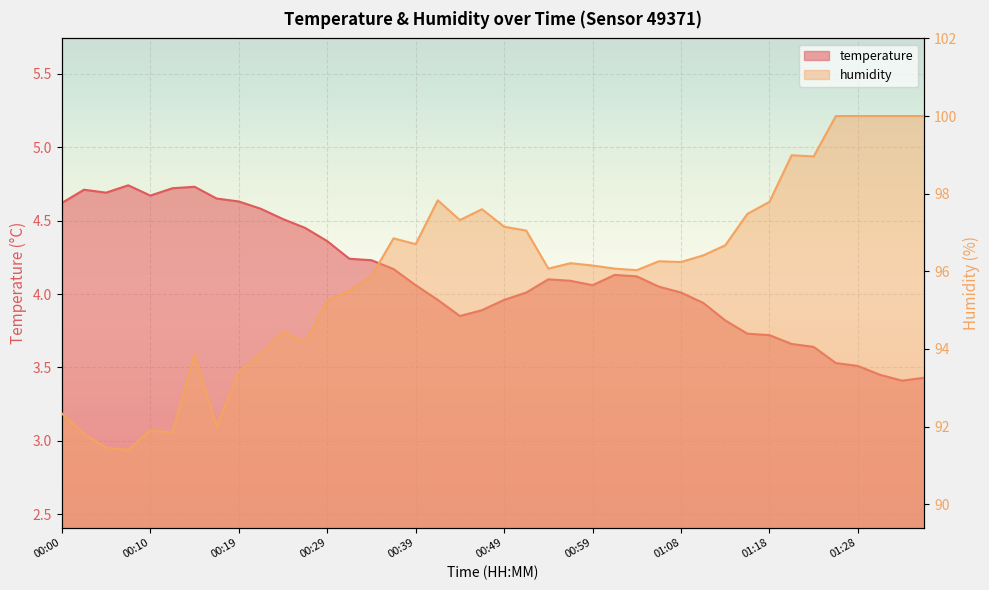

Rank the categories by temperature value from lowest to highest.

01:33, 01:35, 01:31, 01:28, 01:26, 01:23, 01:21, 01:18, 01:16, 01:13, 00:44, 00:46, 01:11, 00:41, 00:49, 00:51, 01:08, 01:06, 00:39, 00:59, 00:56, 00:54, 01:03, 01:01, 00:37, 00:34, 00:32, 00:29, 00:27, 00:24, 00:22, 00:00, 00:19, 00:17, 00:10, 00:05, 00:02, 00:12, 00:15, 00:07